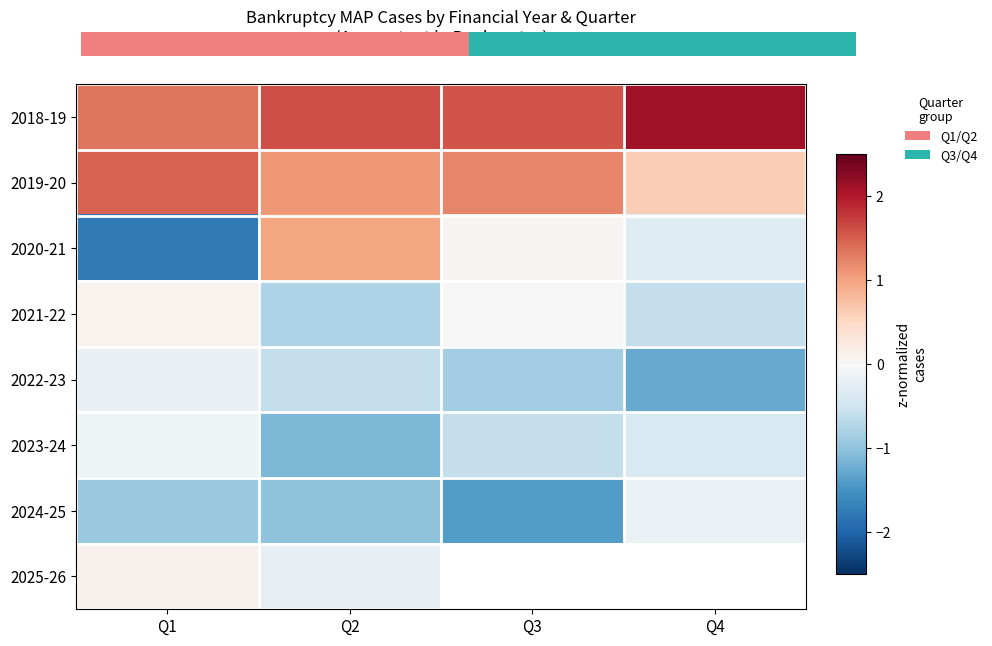

Which series has the largest total across all categories?

2018-19